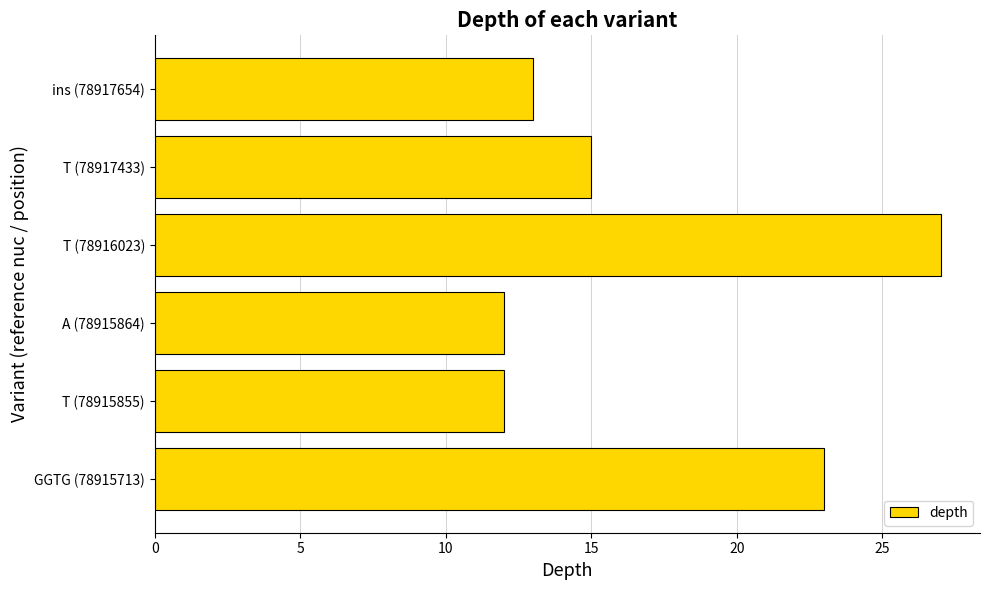

True or false: the data shows 27 at T (78916023).

True